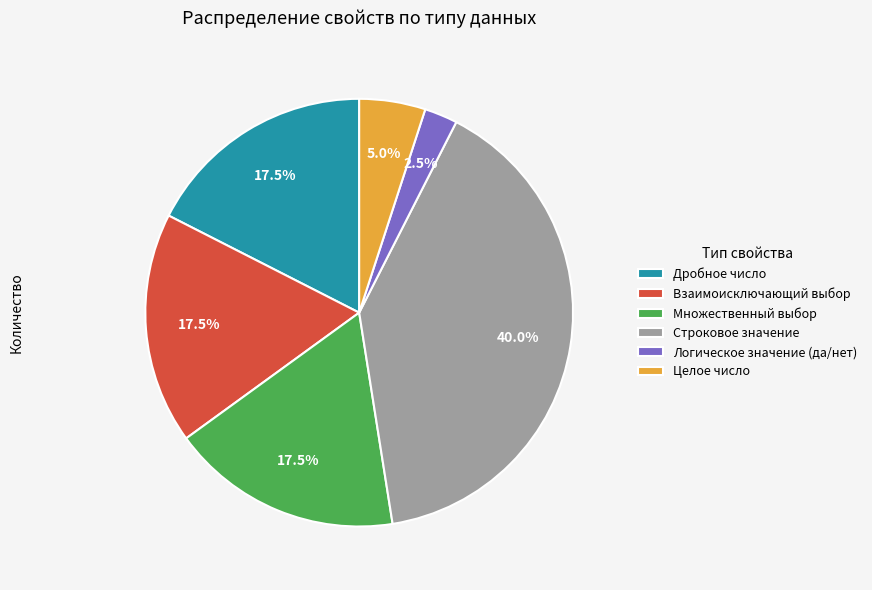

Is there a majority slice in this chart?

No